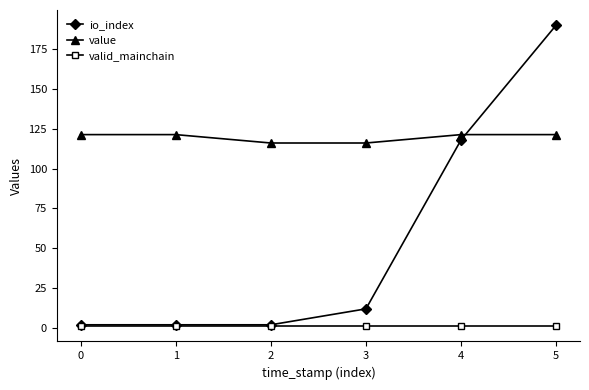

Between which two adjacent categories do value and io_index first intersect?

4 and 5